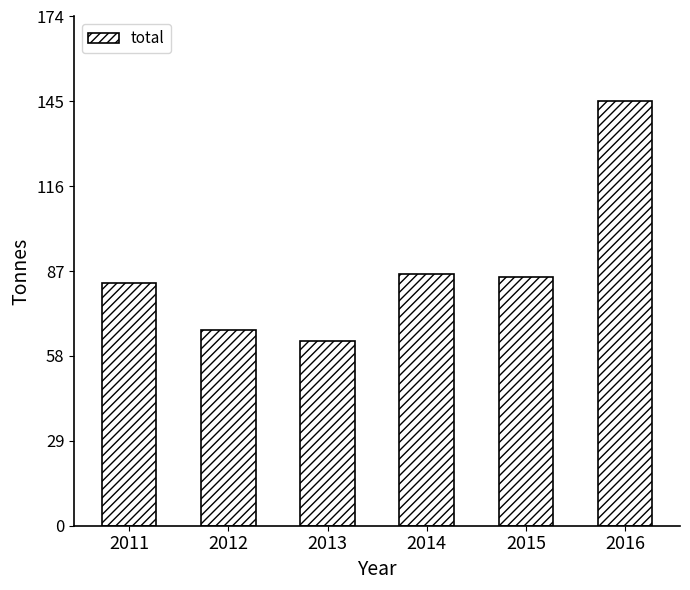

The chart shows a value of 87 at 2013. True or false?

False